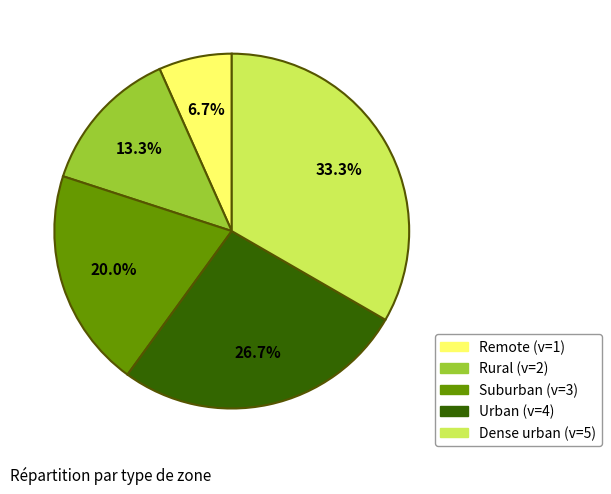

Is Suburban the majority of the pie?

No